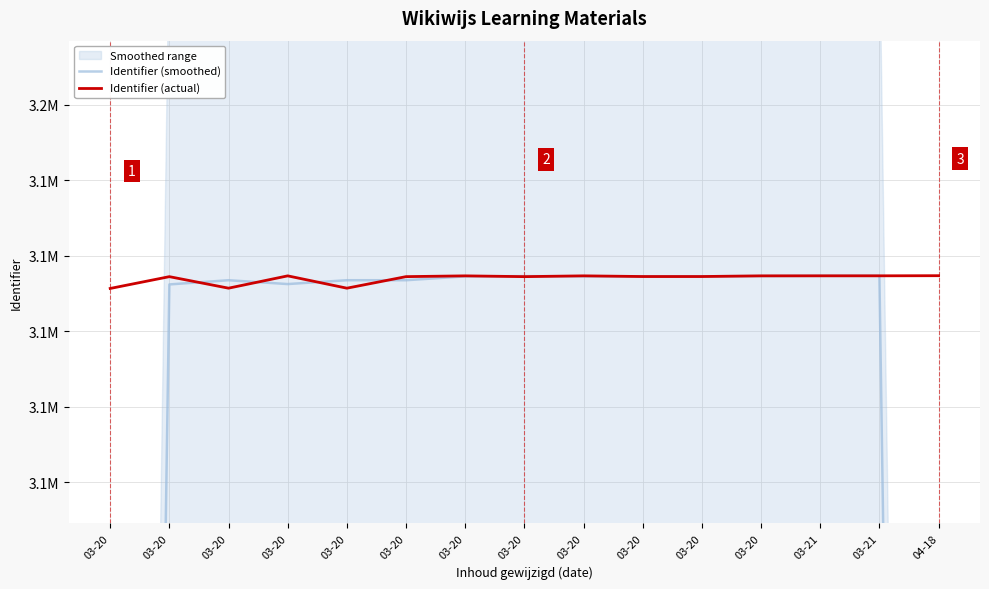

Reading left to right, transcribe all the data shown in this chart.

Identifier (smoothed): 2075291.3	3112440.7	3113554.0	3112535.7	3113555.3	3113554.7	3114574.0	3114643.3	3114584.3	3114594.7	3114593.7	3114656.0	3114718.7	3114733.0	2076492.7
Identifier (actual): 3111373.0	3114501.0	3111448.0	3114713.0	3111446.0	3114507.0	3114711.0	3114504.0	3114715.0	3114534.0	3114535.0	3114712.0	3114721.0	3114723.0	3114755.0